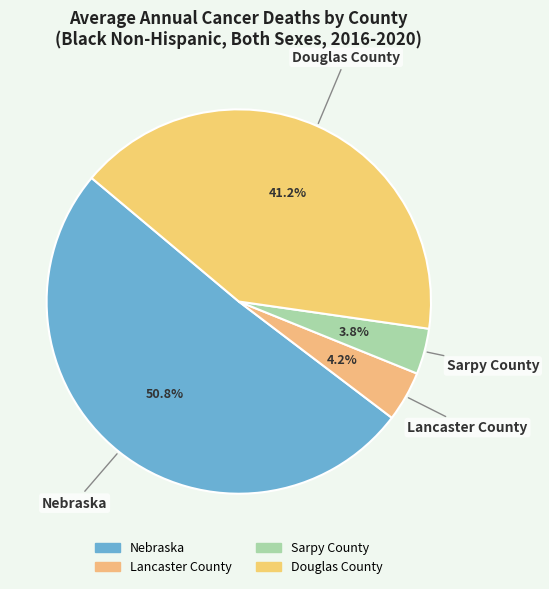

To the nearest percent, what portion does Sarpy County represent?

4%